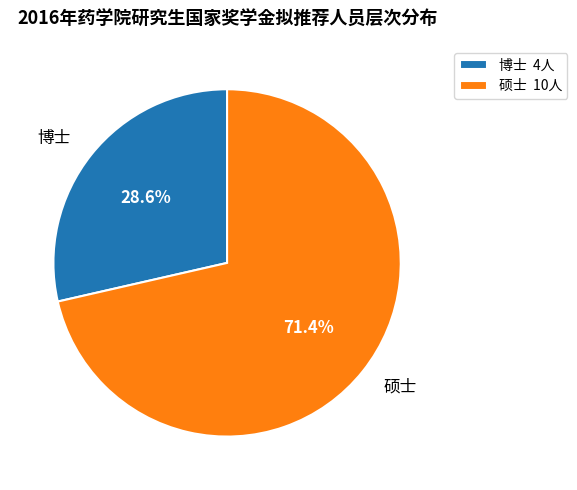

To the nearest percent, what is the difference between the largest and smallest slice percentages?

43%